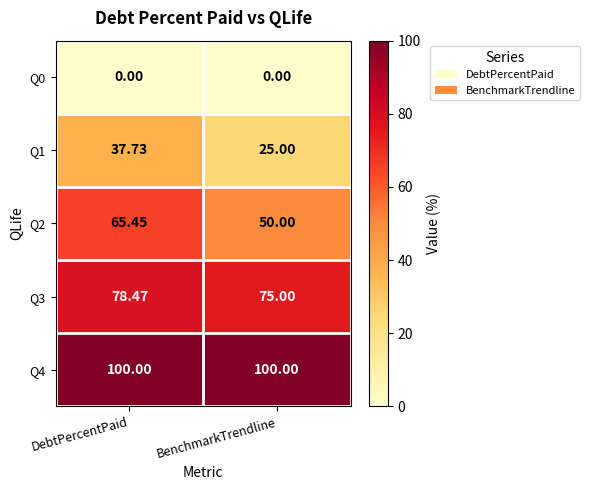

At which category is the sum across all series the highest?

DebtPercentPaid